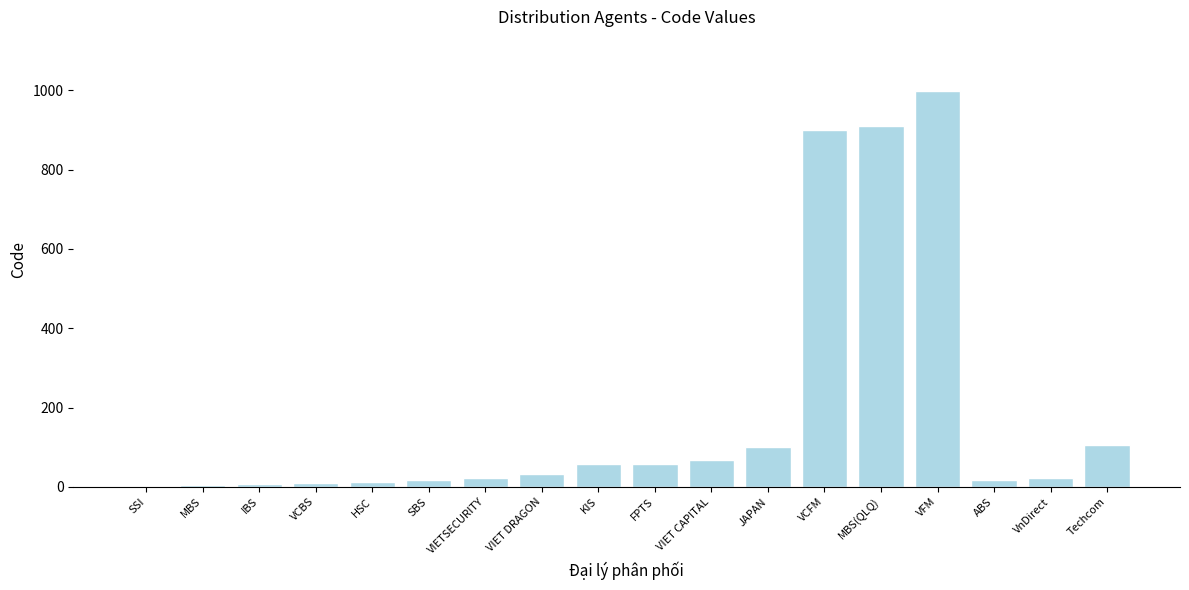

The value at VCBS is 9. True or false?

True